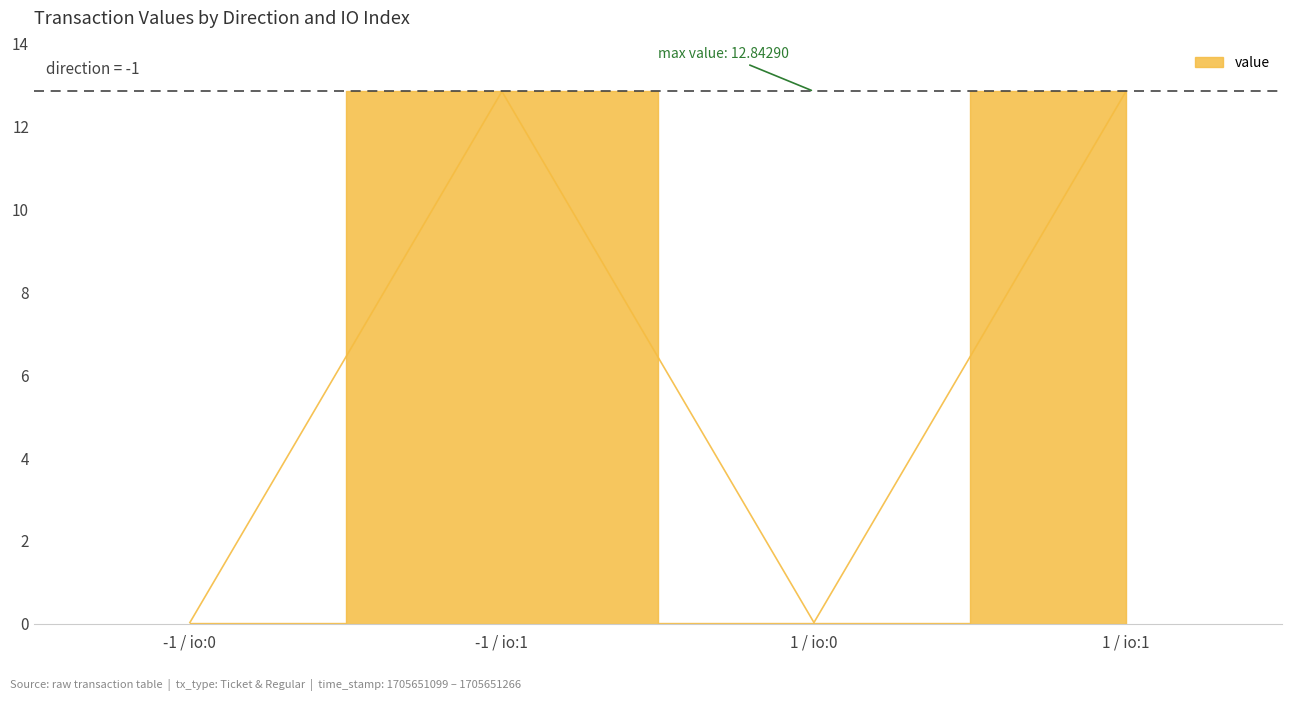

What is the maximum value shown in the chart?

12.8